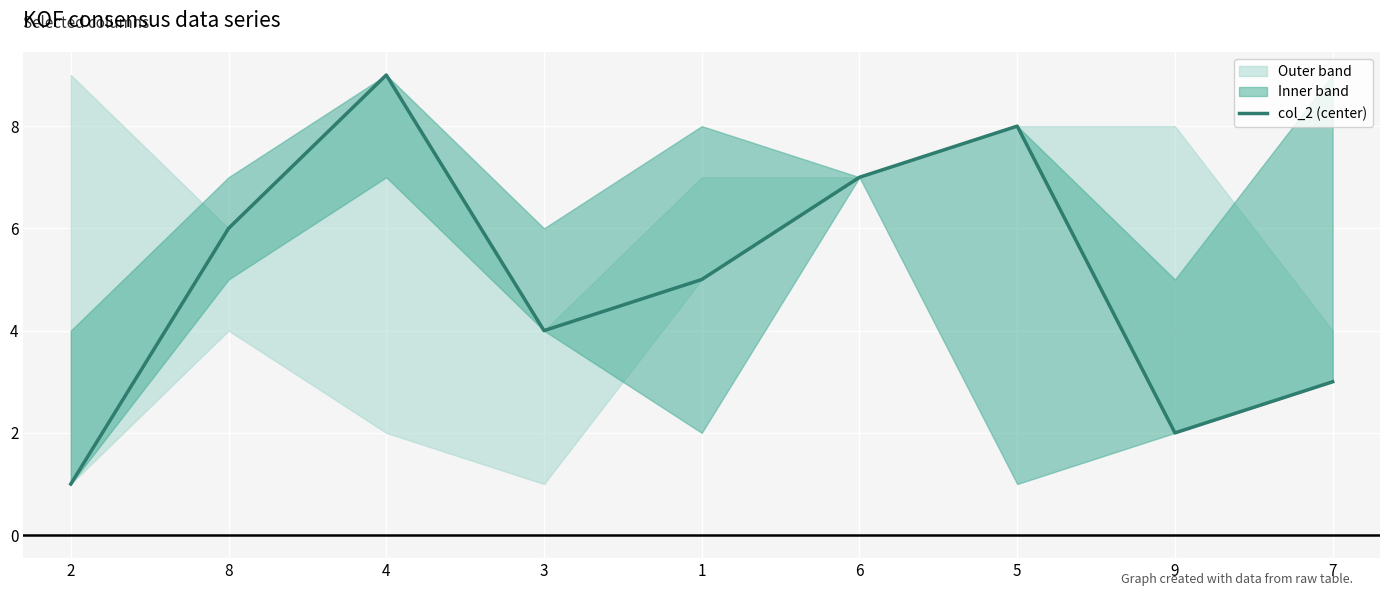

At which label does the data first exceed 5?

8